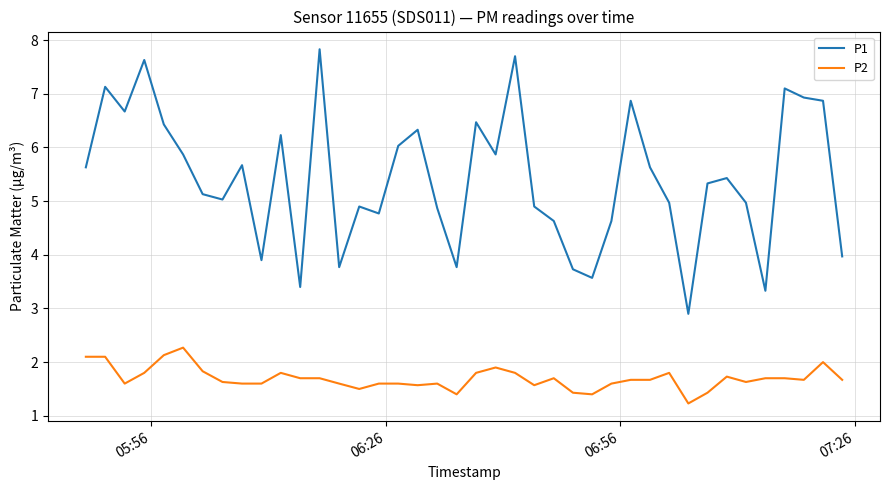

True or false: P2 and P1 cross at least once.

False